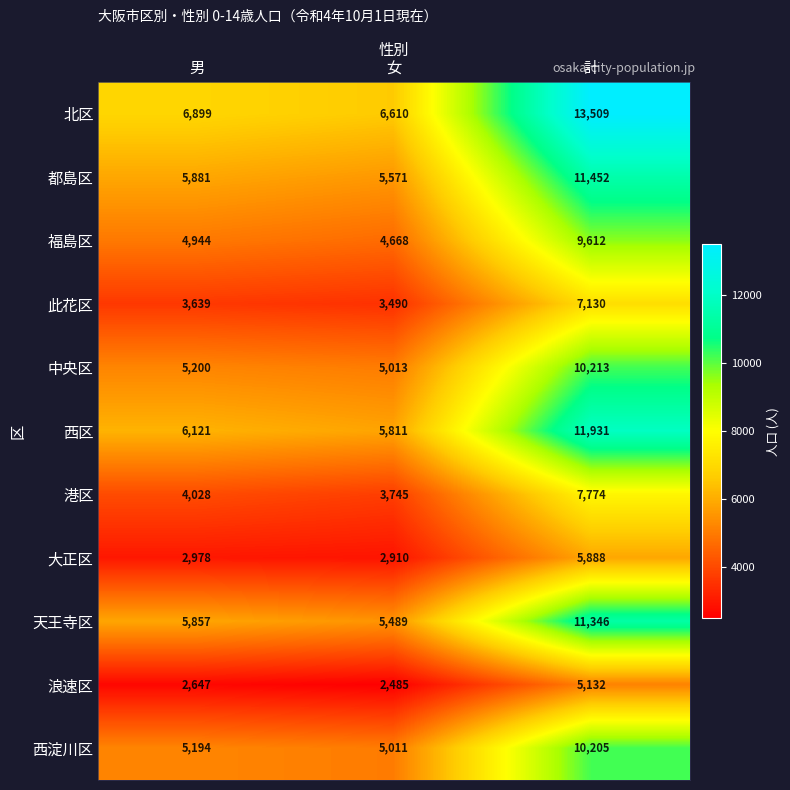

Which category has the lowest value across all series?

女